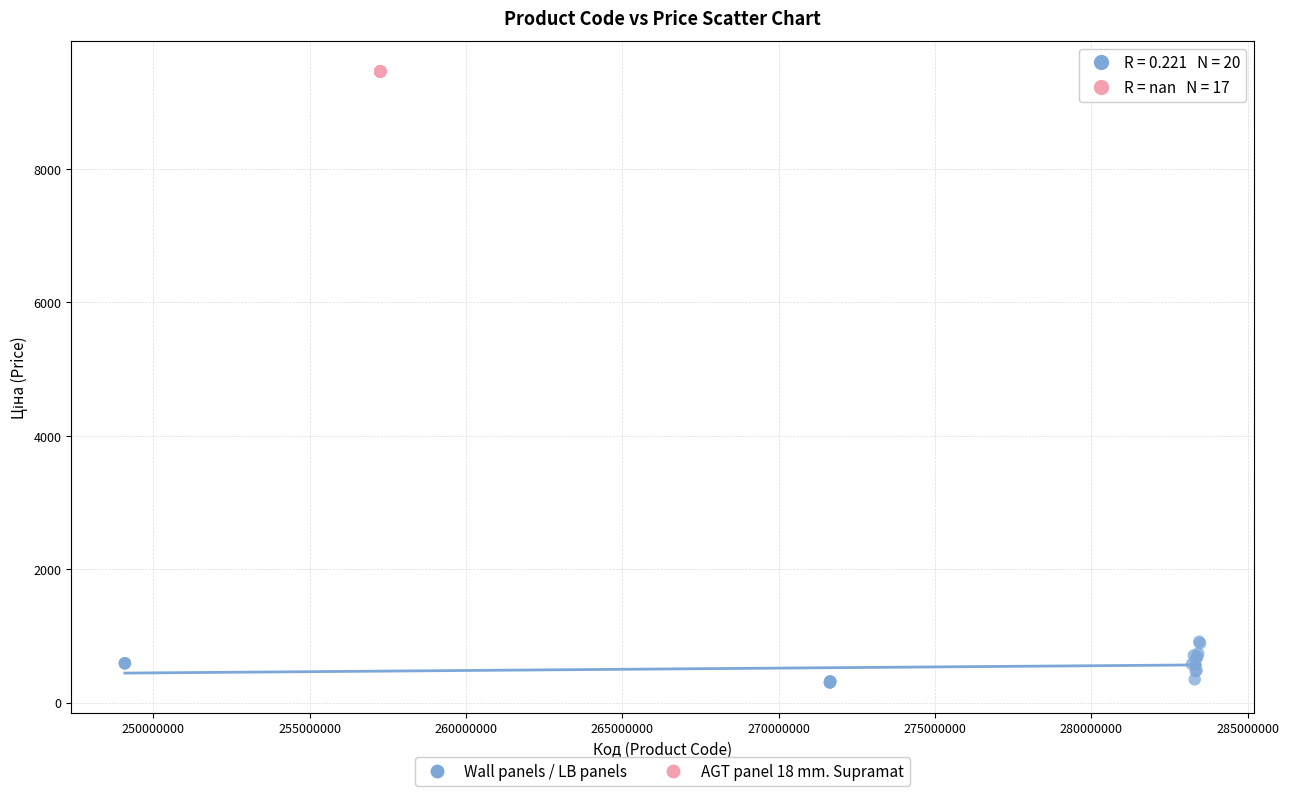

Which series reaches the minimum Y coordinate?

Wall panels / LB panels